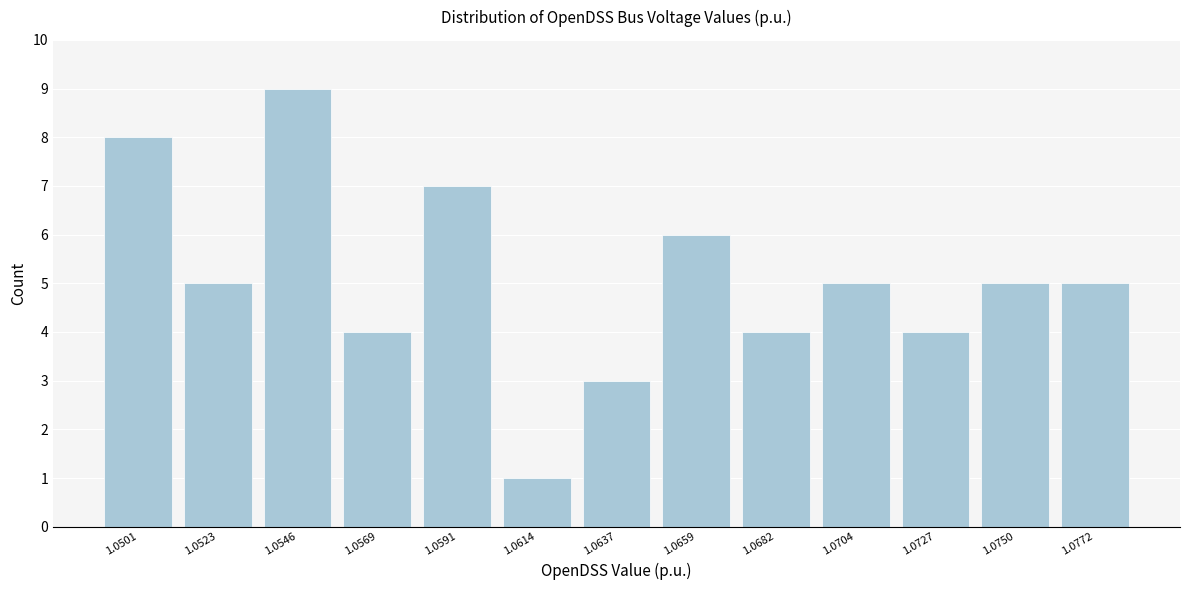

Reading left to right, transcribe all the data shown in this chart.

8	5	9	4	7	1	3	6	4	5	4	5	5